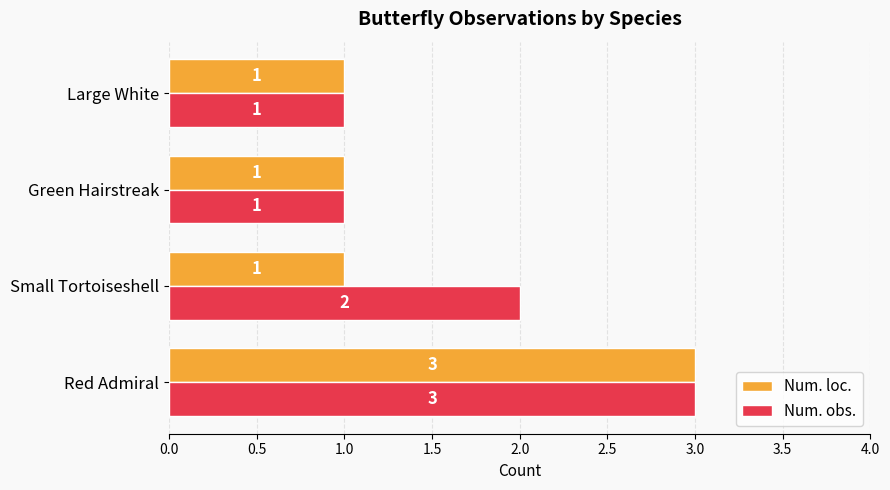

Is it true that Num. loc. equals 2 at Green Hairstreak?

False